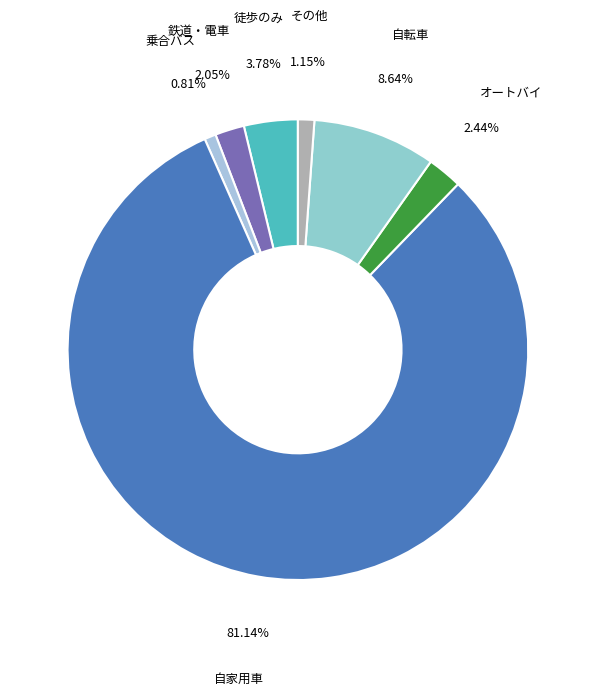

What is the largest slice in the pie chart?

自家用車